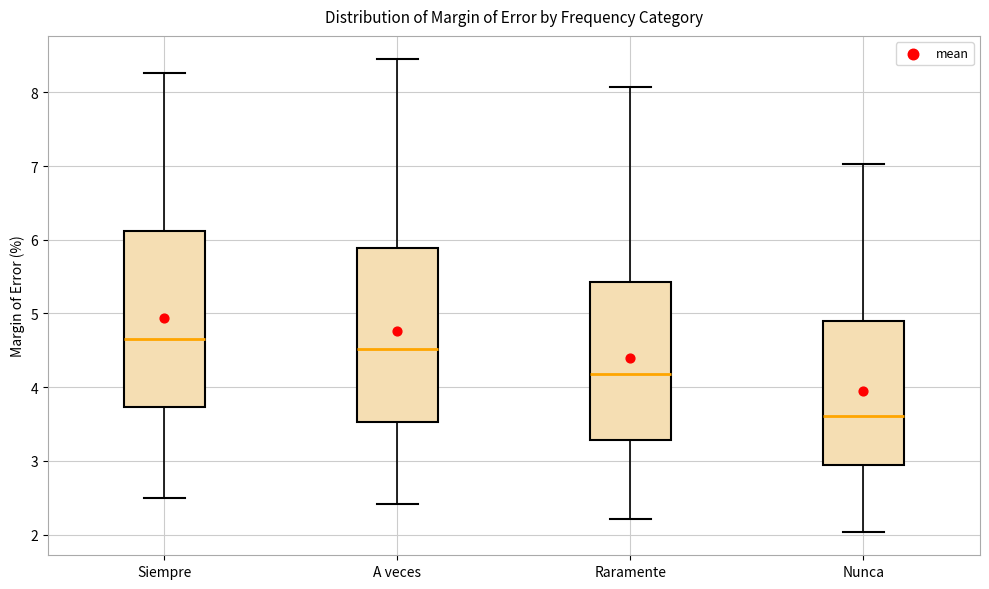

Reading left to right, read every box against the y-axis: the position of its median line, the range the box covers, and the ends of its whiskers. The values are not printed on the chart, so give them approximately, as read against the axis.

Siempre: median 4.7, box 3.7 to 6.1, whiskers 2.5 to 8.3
A veces: median 4.5, box 3.5 to 5.9, whiskers 2.4 to 8.4
Raramente: median 4.2, box 3.3 to 5.4, whiskers 2.2 to 8.1
Nunca: median 3.6, box 2.9 to 4.9, whiskers 2.0 to 7.0